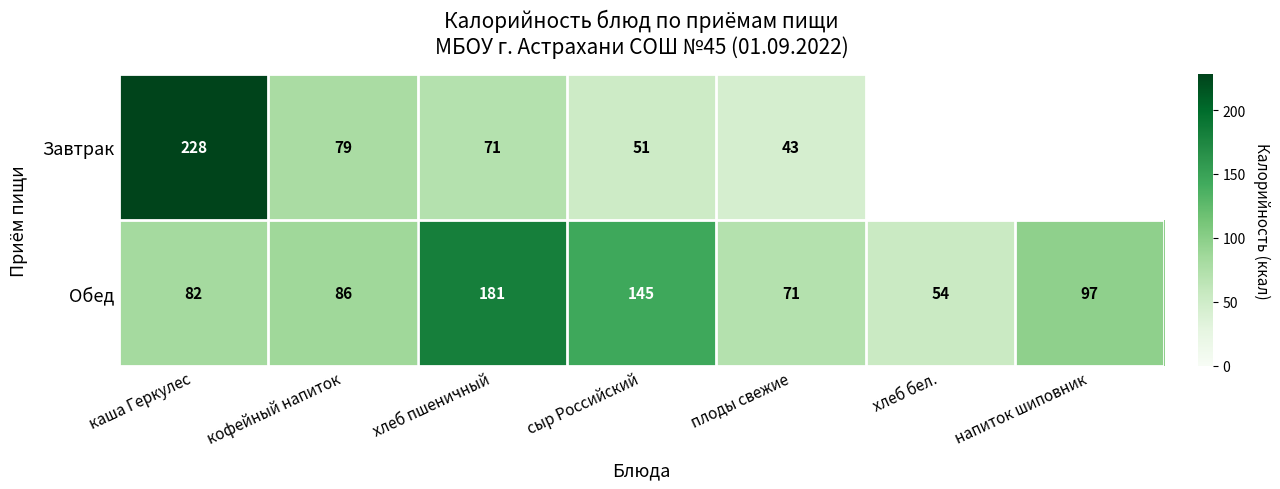

How many values in the Обед series exceed 86?

3